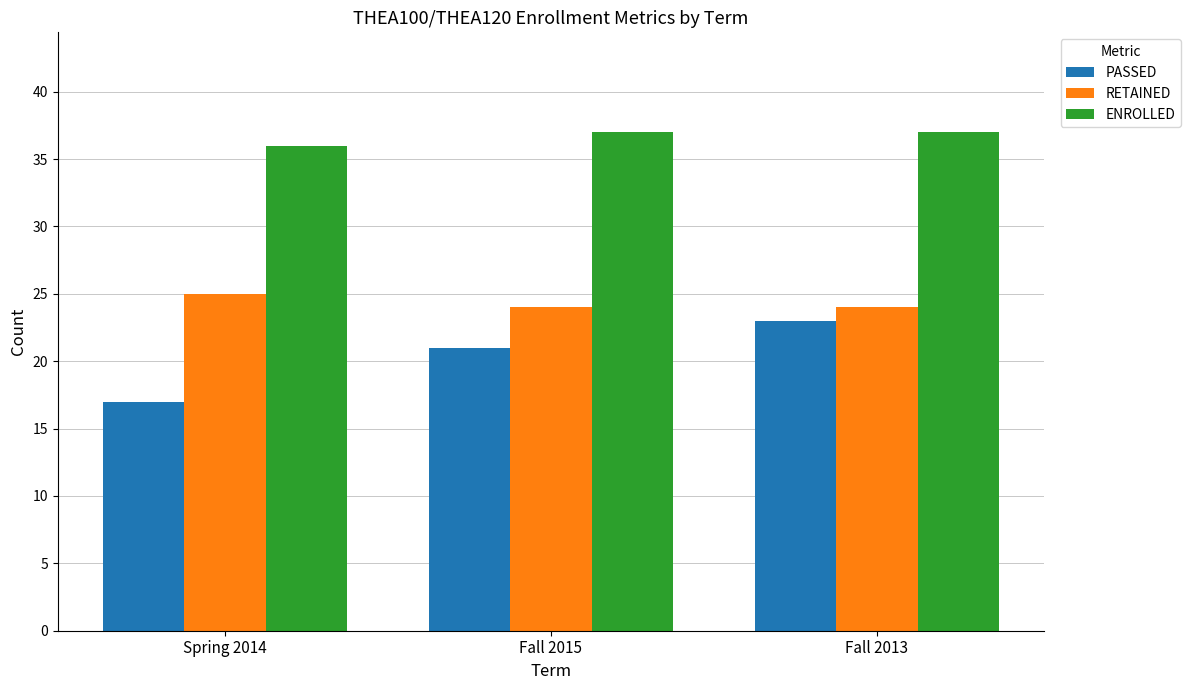

What is the smallest value displayed?

17